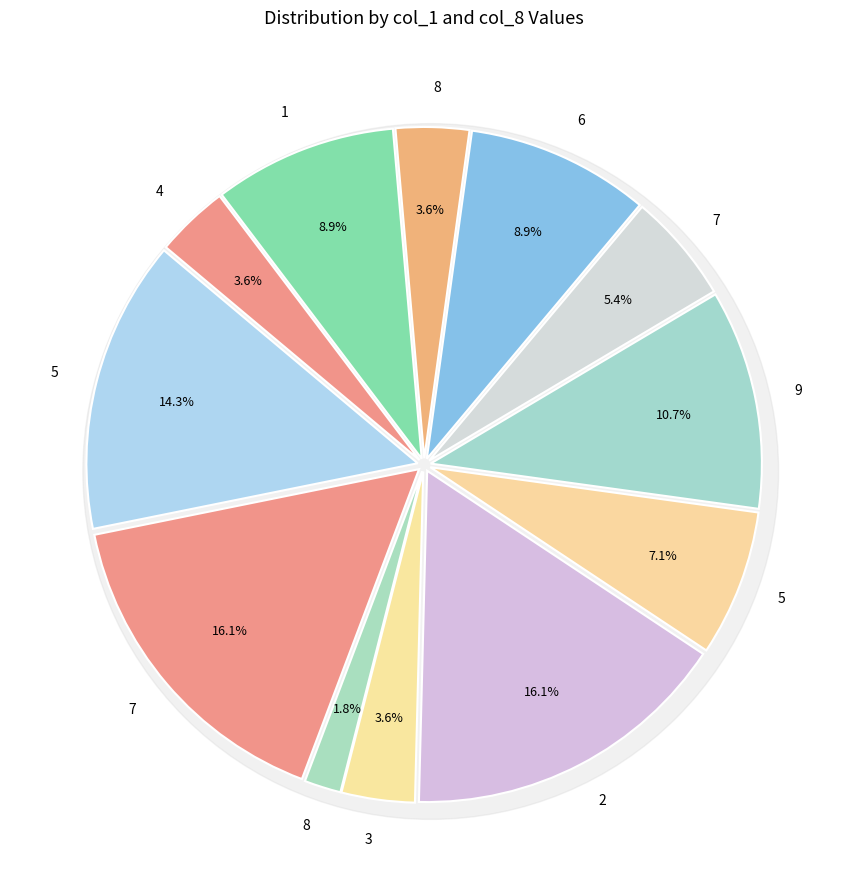

Is the sum of 1 and 5 greater than half?

No